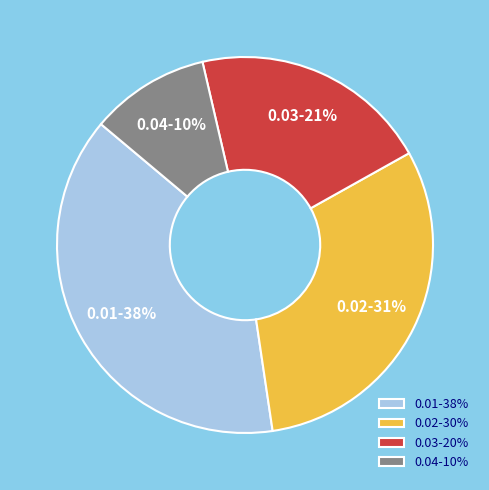

Count the number of slices in the pie.

4